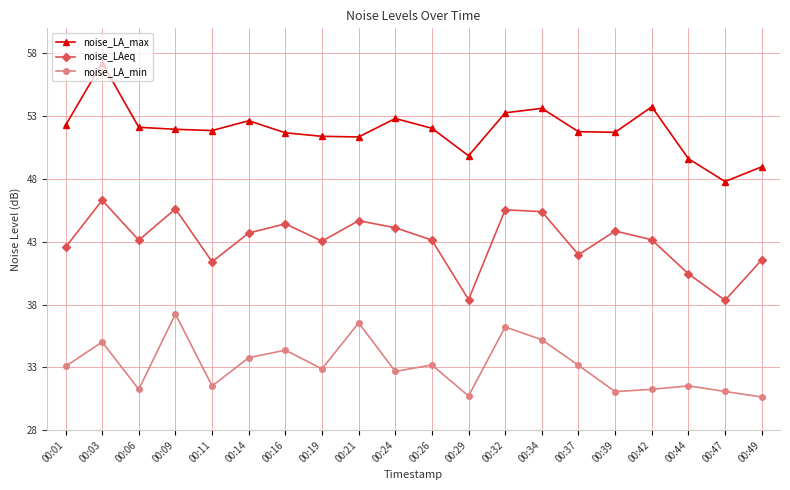

In noise_LA_max, how many points are lower than both neighbors (excluding endpoints)?

5